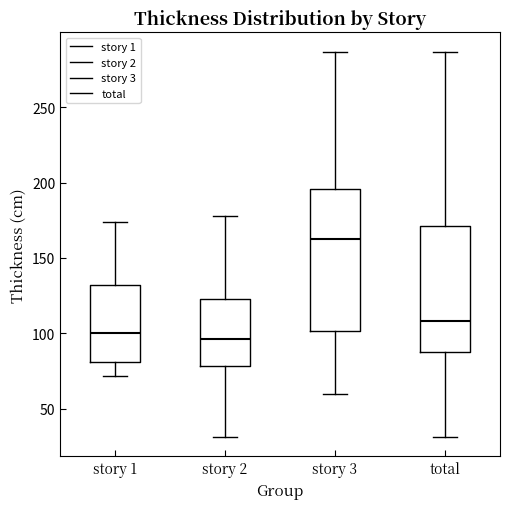

Which box is the tallest, from its lower edge to its upper edge?

story 3